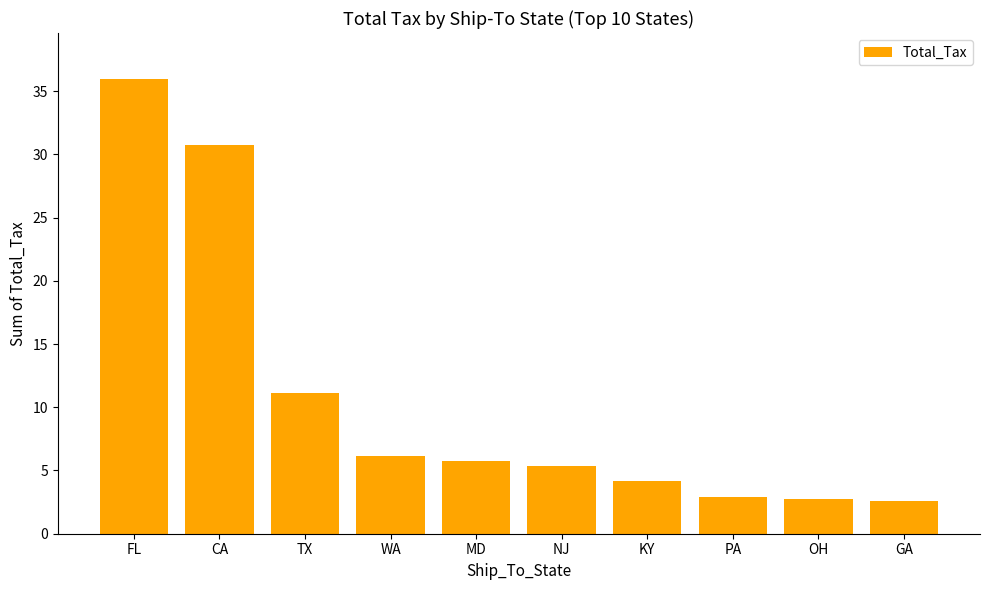

Which has a higher value, WA or FL?

FL